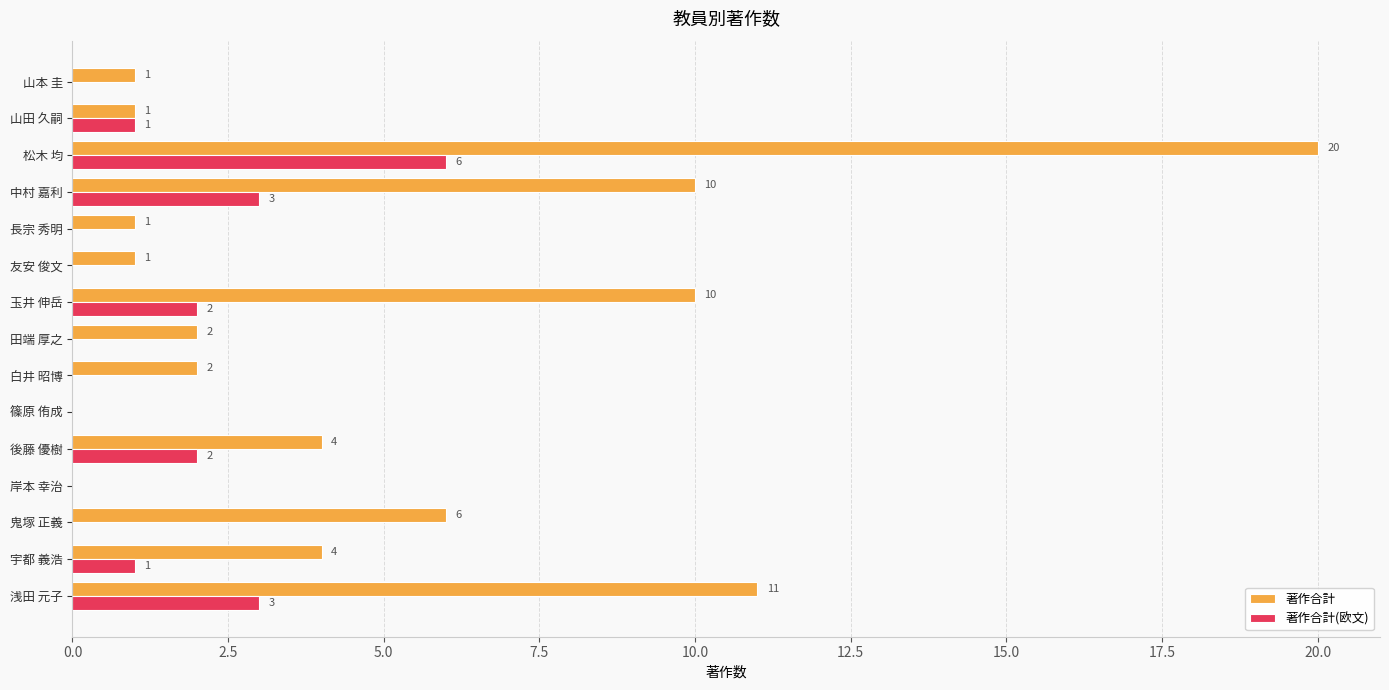

How many data points in 著作合計(欧文) are above 0?

7